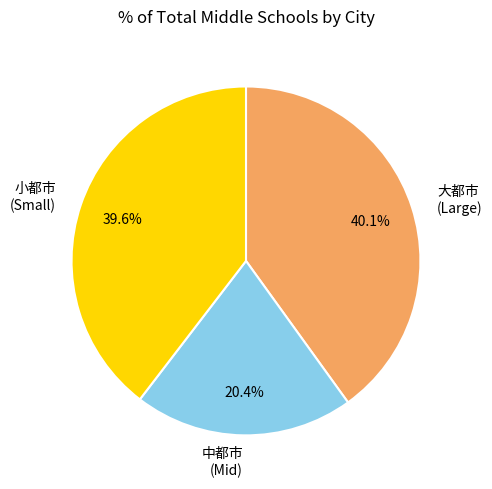

How many segments does this pie chart have?

3